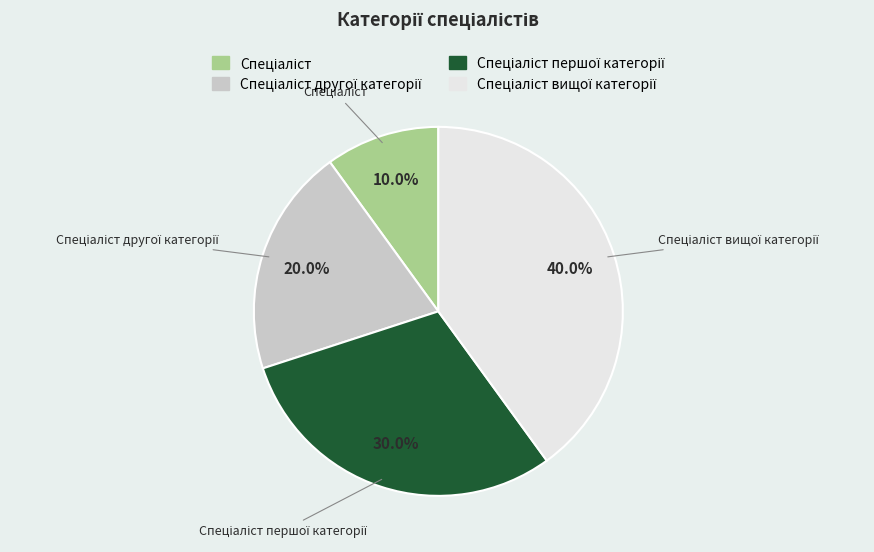

Is there a majority slice in this chart?

No